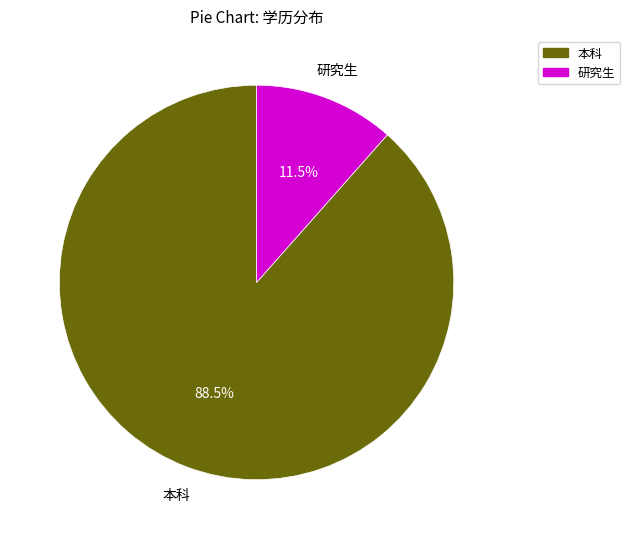

Which slice is the smallest?

研究生